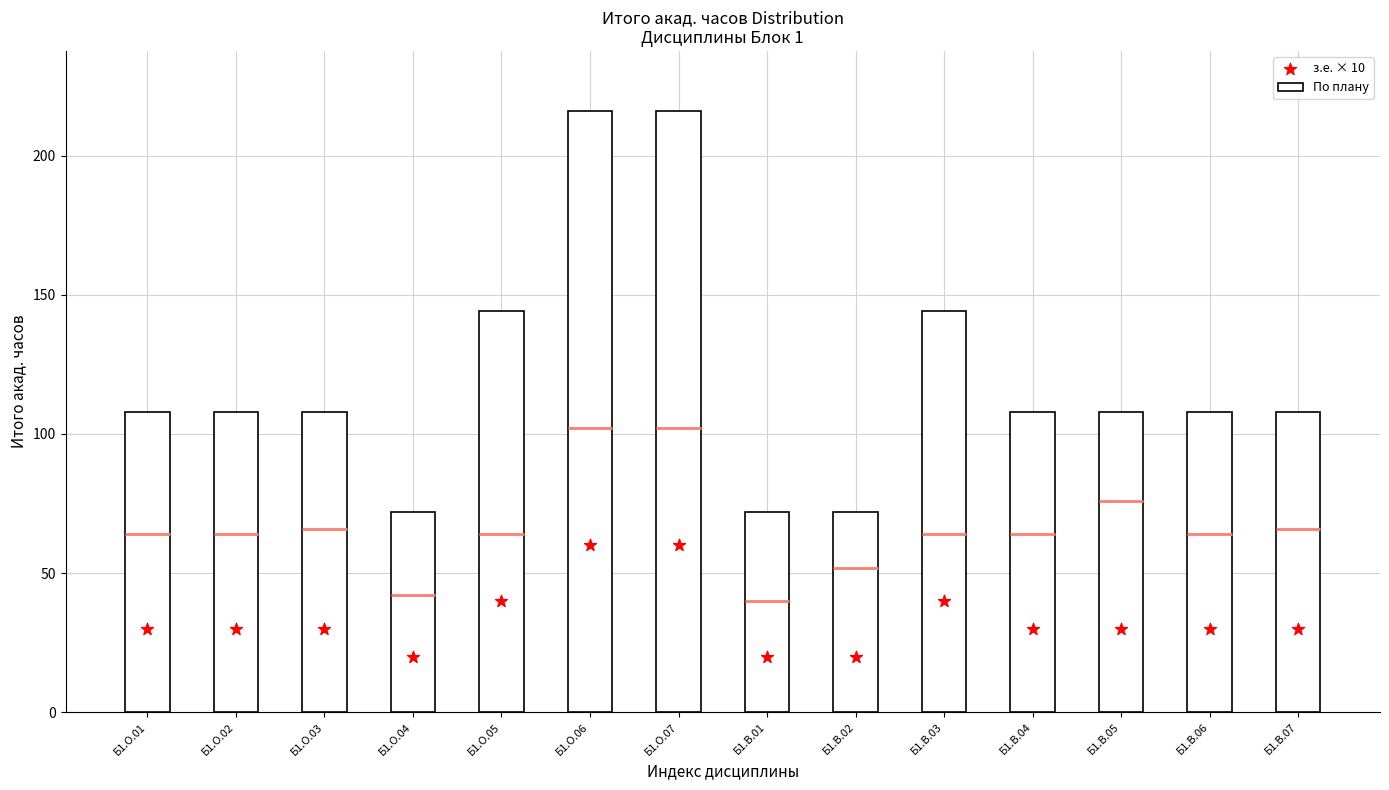

Which series contains the highest Y value?

По плану